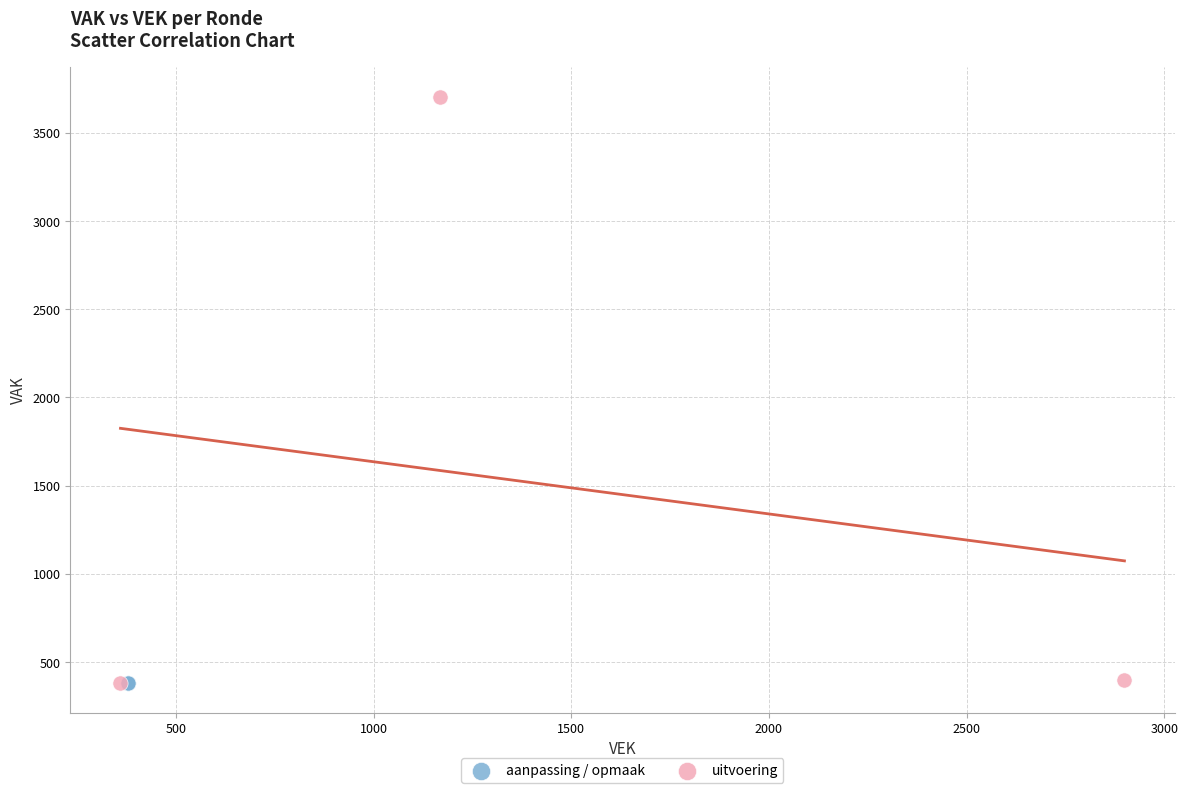

Which series contains the highest Y value?

uitvoering